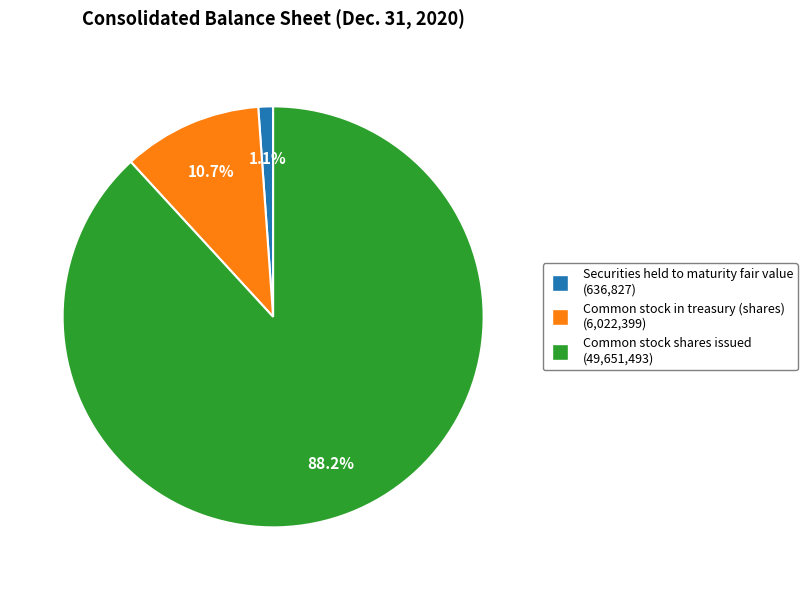

The Common stock in treasury (shares) slice represents 11% of the pie. True or false?

True